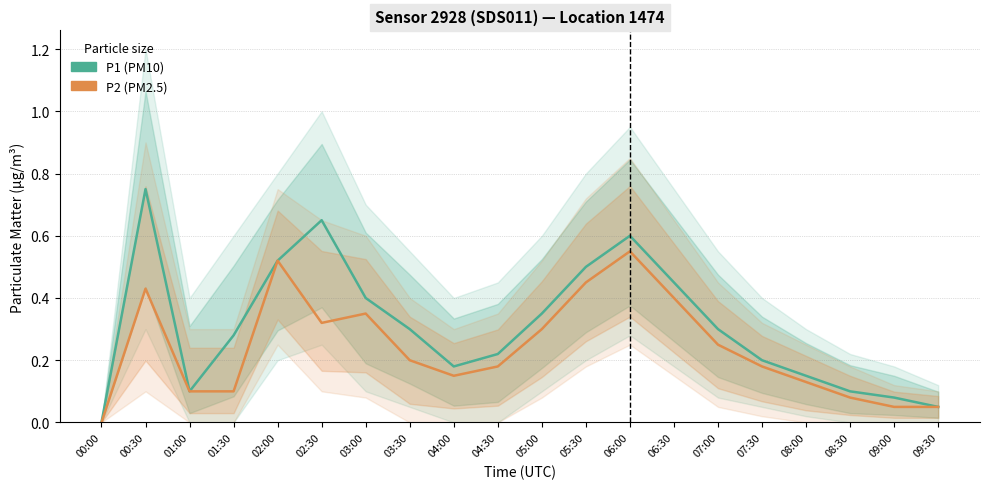

Does the chart have visible grid lines?

Yes